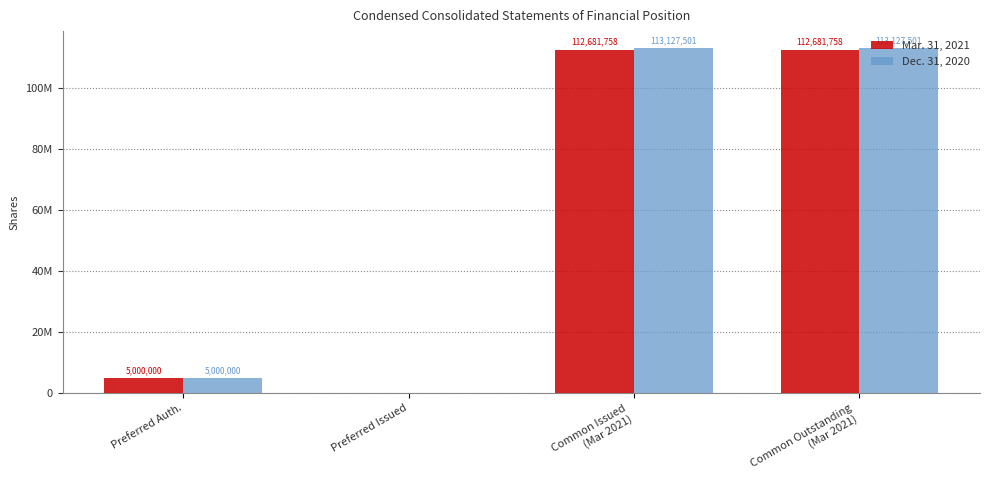

Are the bars horizontal?

No